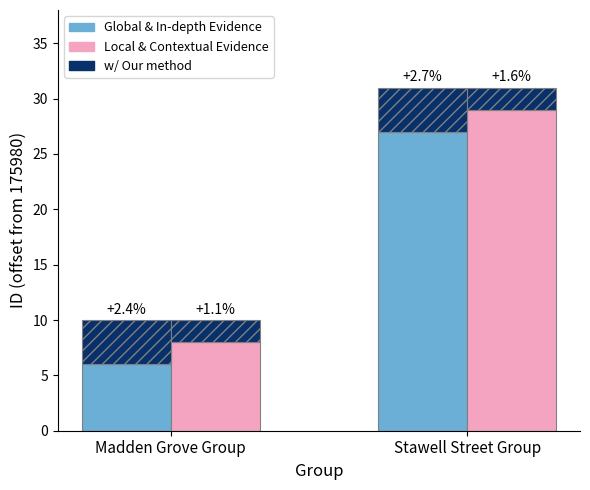

At which label does w/ Our method reach its minimum?

Madden Grove Group